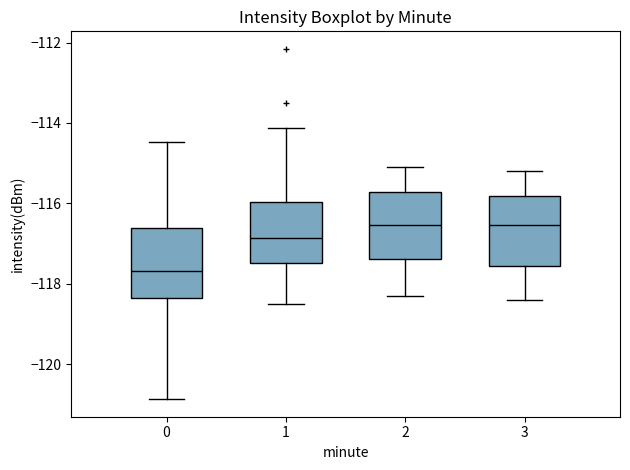

Which box has the lowest median line?

0